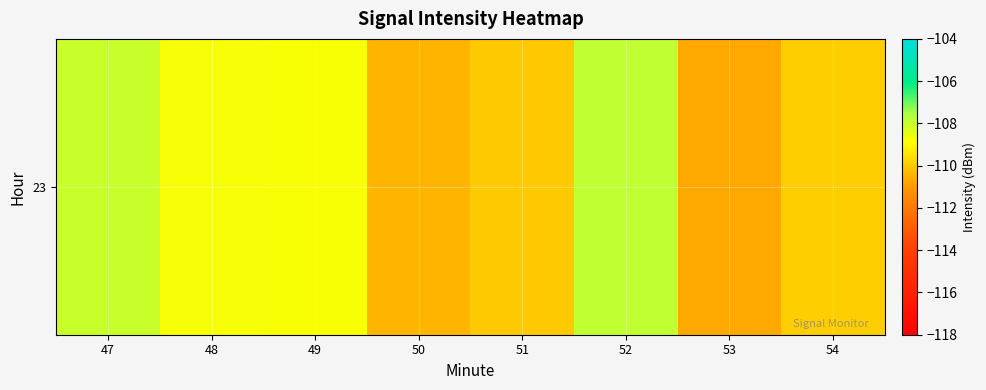

Is it true that the value at 50 is -110.4?

True